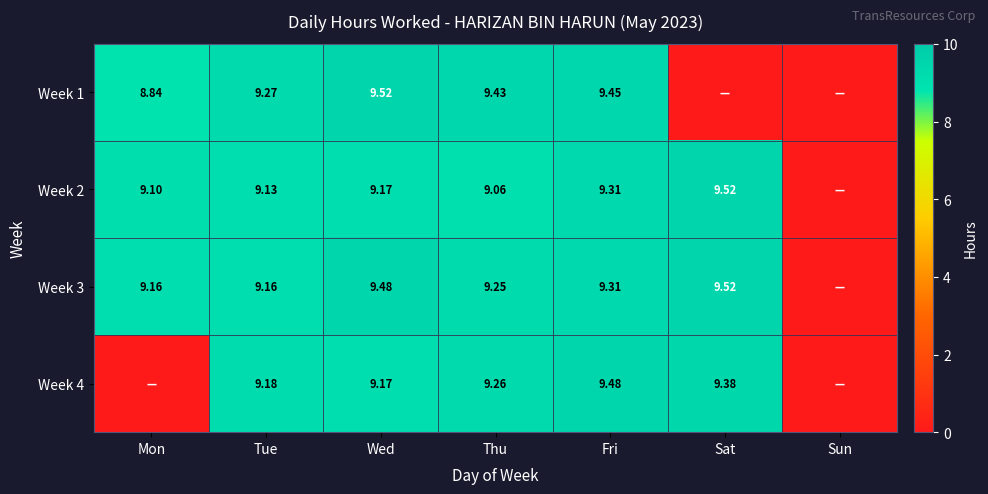

Rank the series at Sat from lowest to highest value.

Week 1, Week 4, Week 2, Week 3